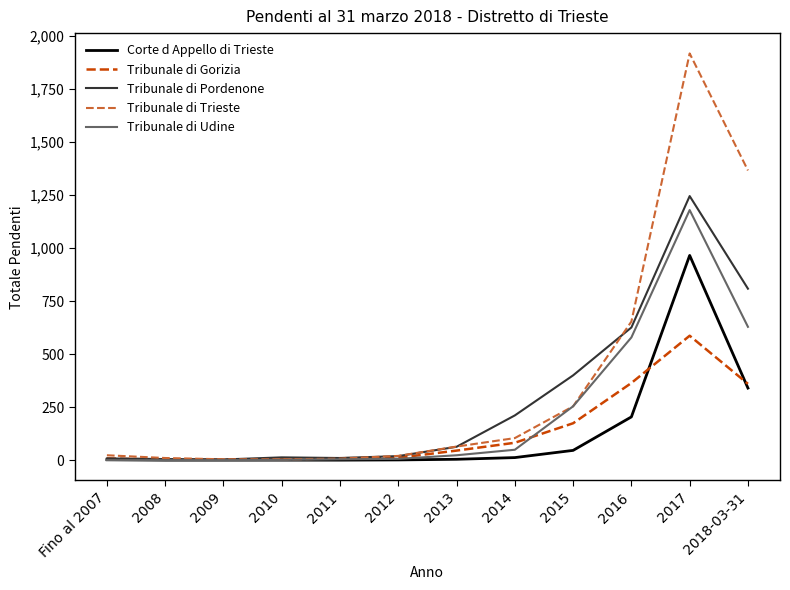

What is the sum of all Tribunale di Trieste values?

4430